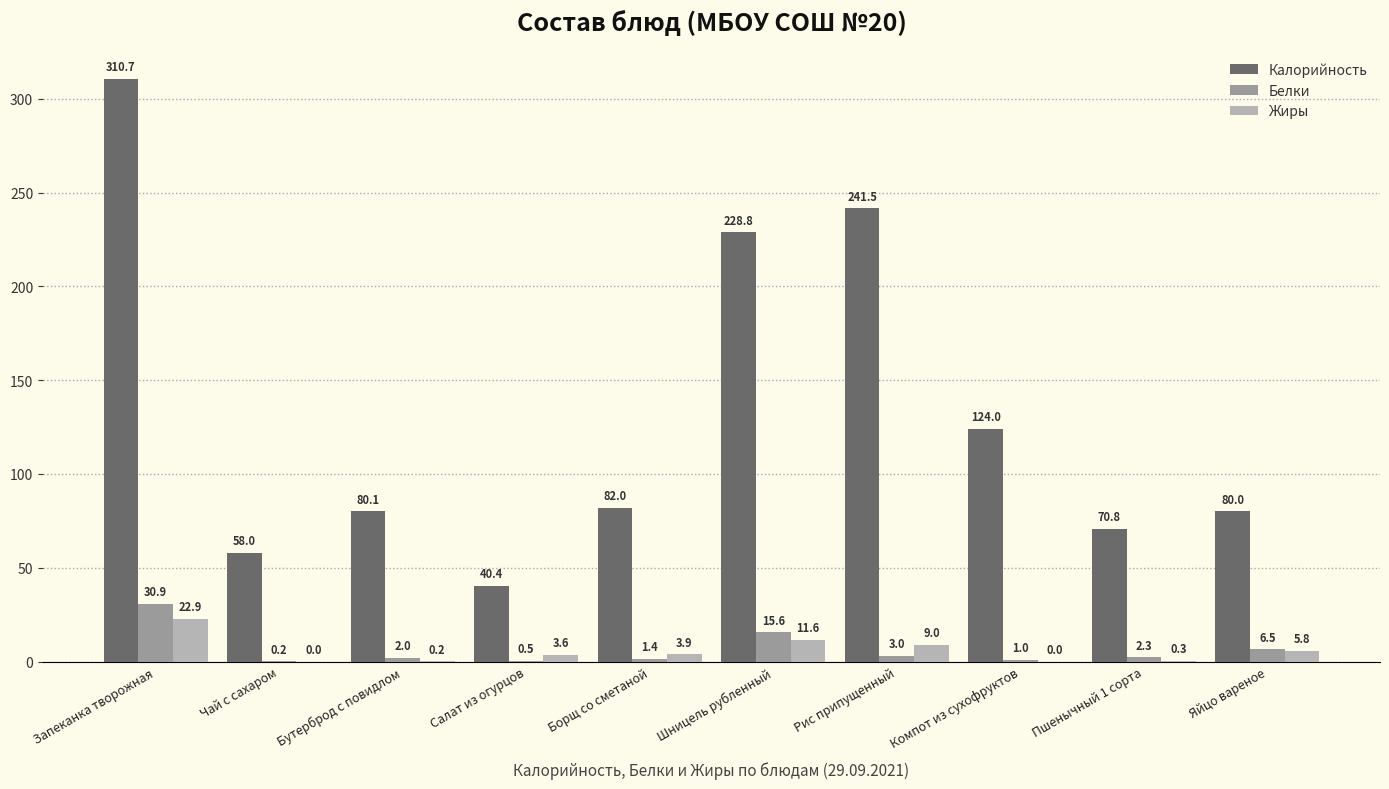

How many data points does each series have?

10